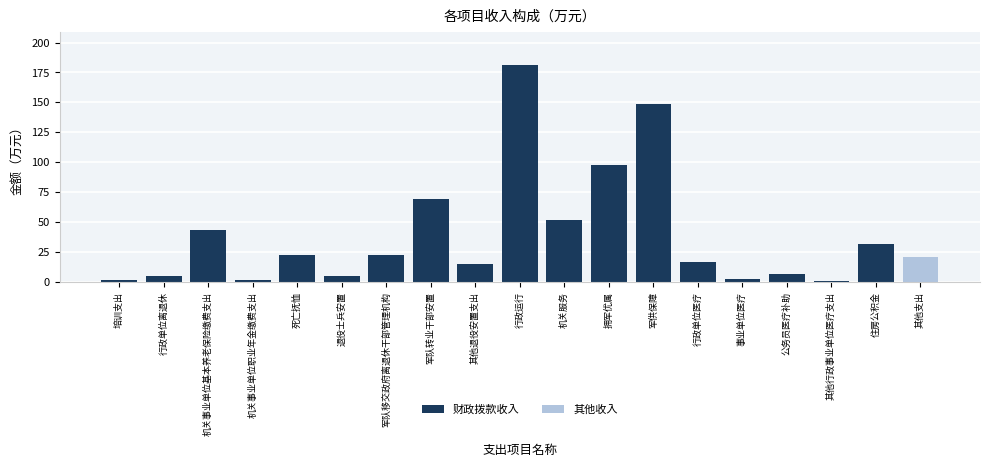

What is the total value across all series at 拥军优属?

97.5